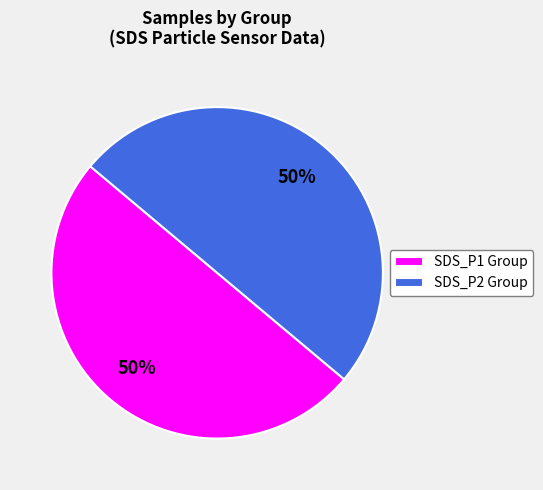

Do SDS_P1 Group and SDS_P2 Group together represent more than half of the pie?

Yes